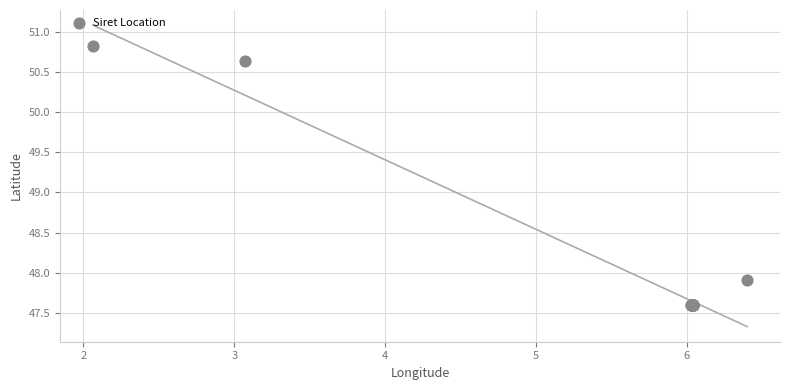

What Y value in the scatter plot is closest to 49?

47.9